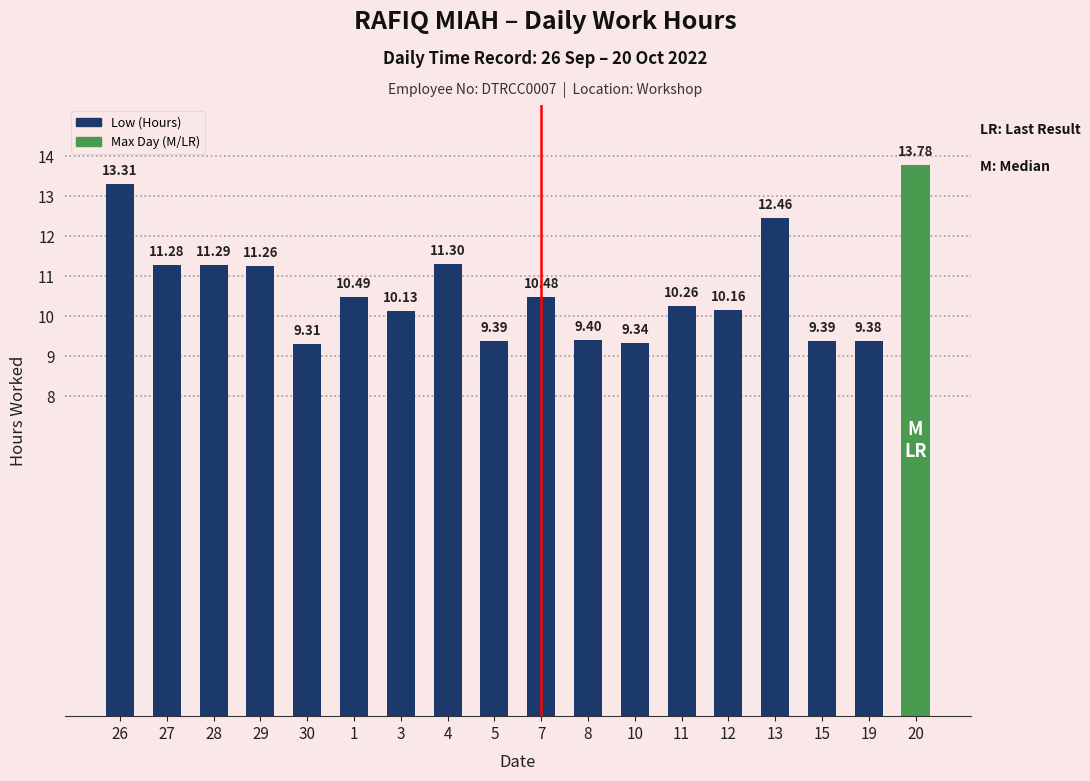

Count the number of categories in the chart.

18